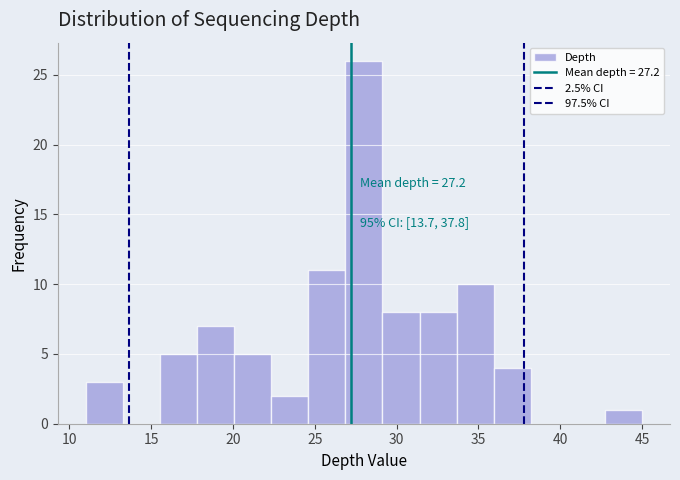

Over which range of the x-axis is the bar tallest?

27.0 to 29.0